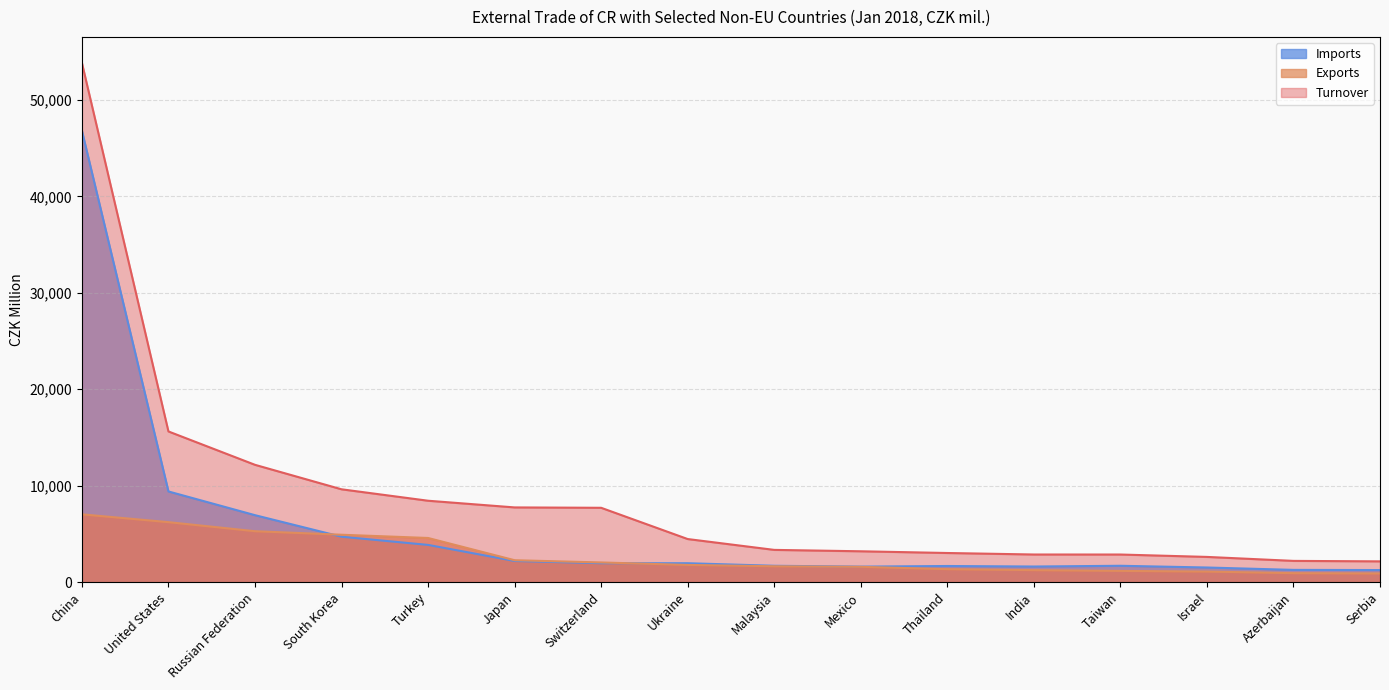

What is the average value of the Imports series?

5638